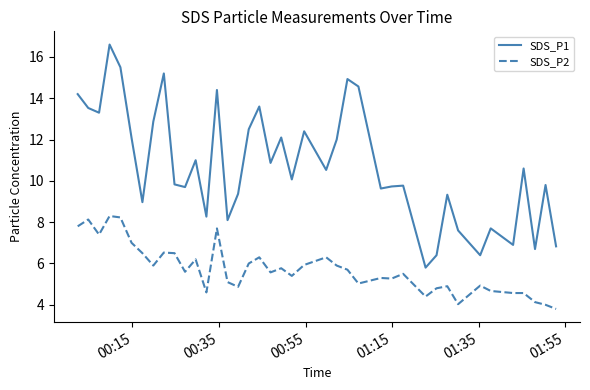

What is the lowest value of the SDS_P2 series?

3.8